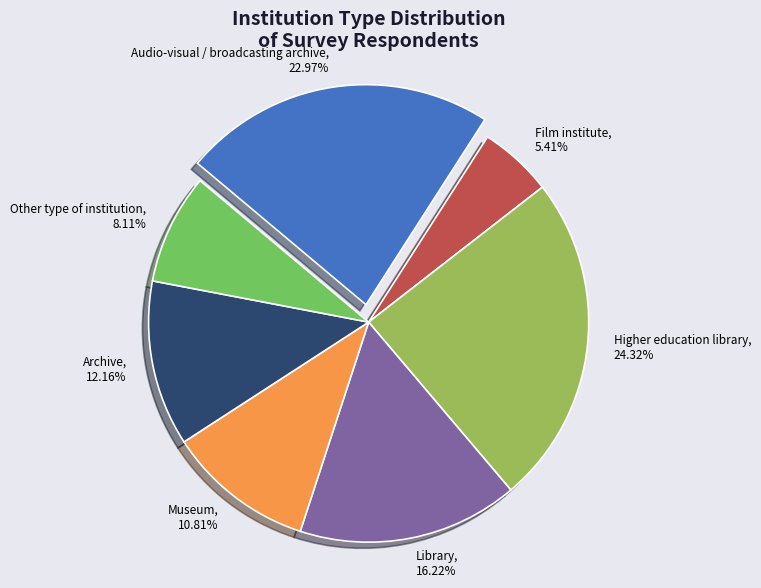

Between Audio-visual / broadcasting archive and Higher education library, which is larger?

Higher education library